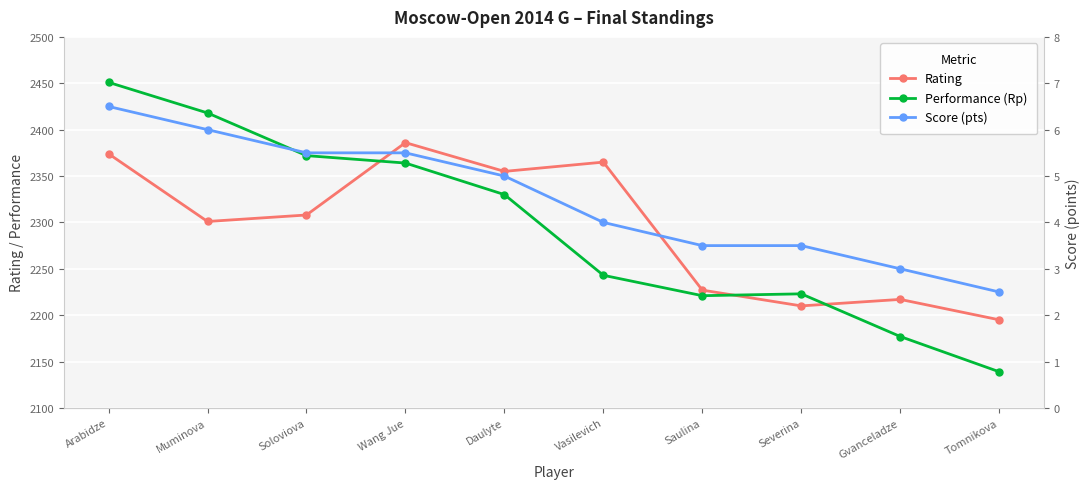

Which category has the highest value in the Performance (Rp) series?

Arabidze